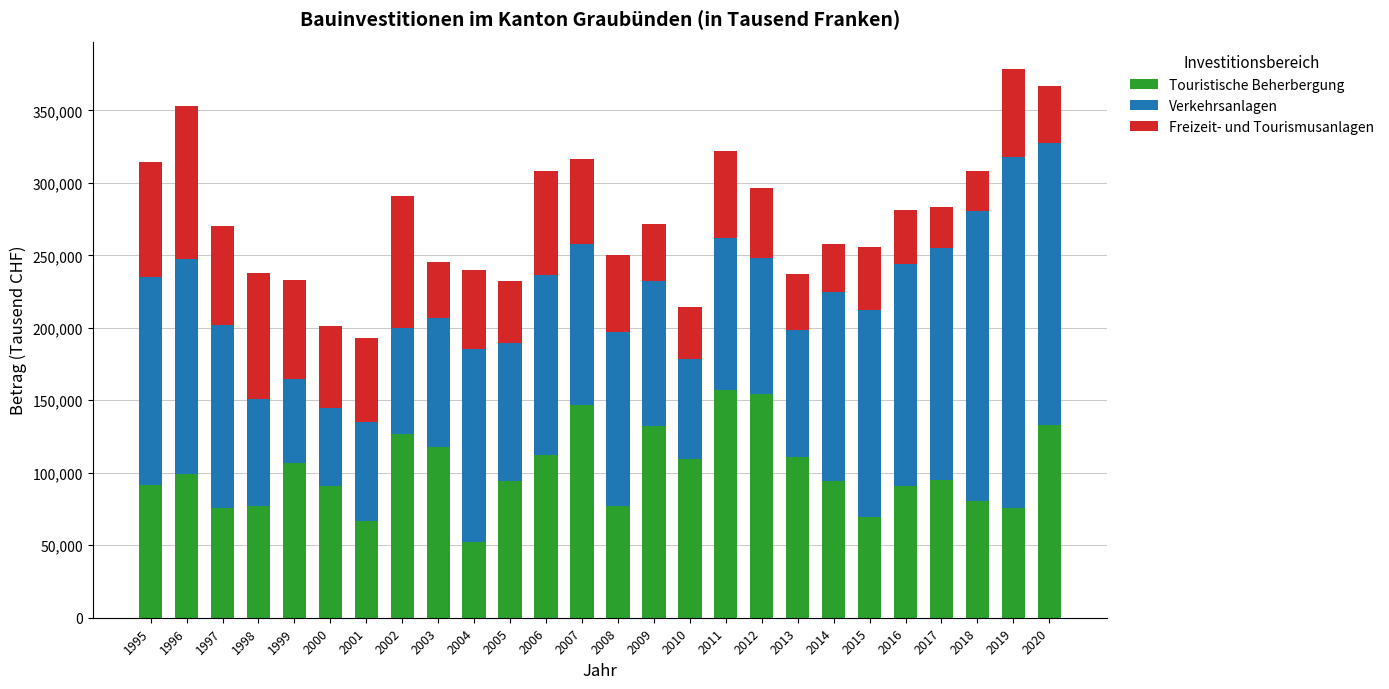

What is the difference between the Touristische Beherbergung values at 2017 and 2010?

14311